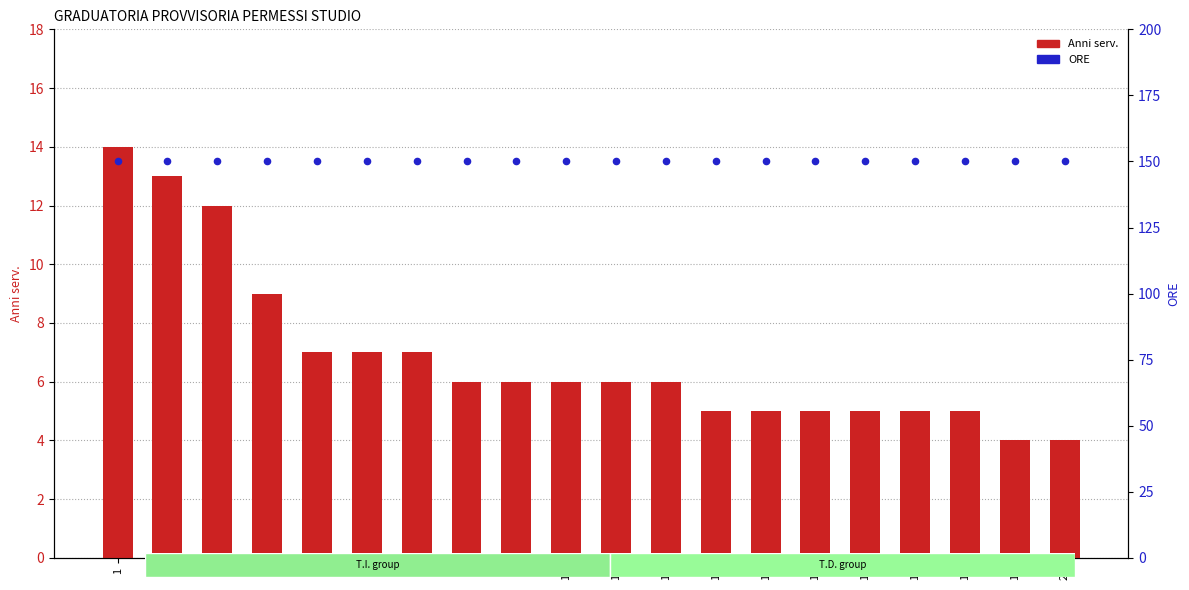

At how many categories does at least one series exceed 8?

20